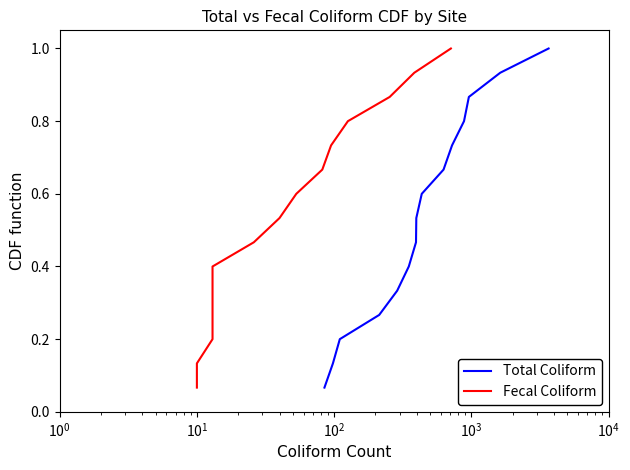

What is the average value of the Total Coliform series?

0.5